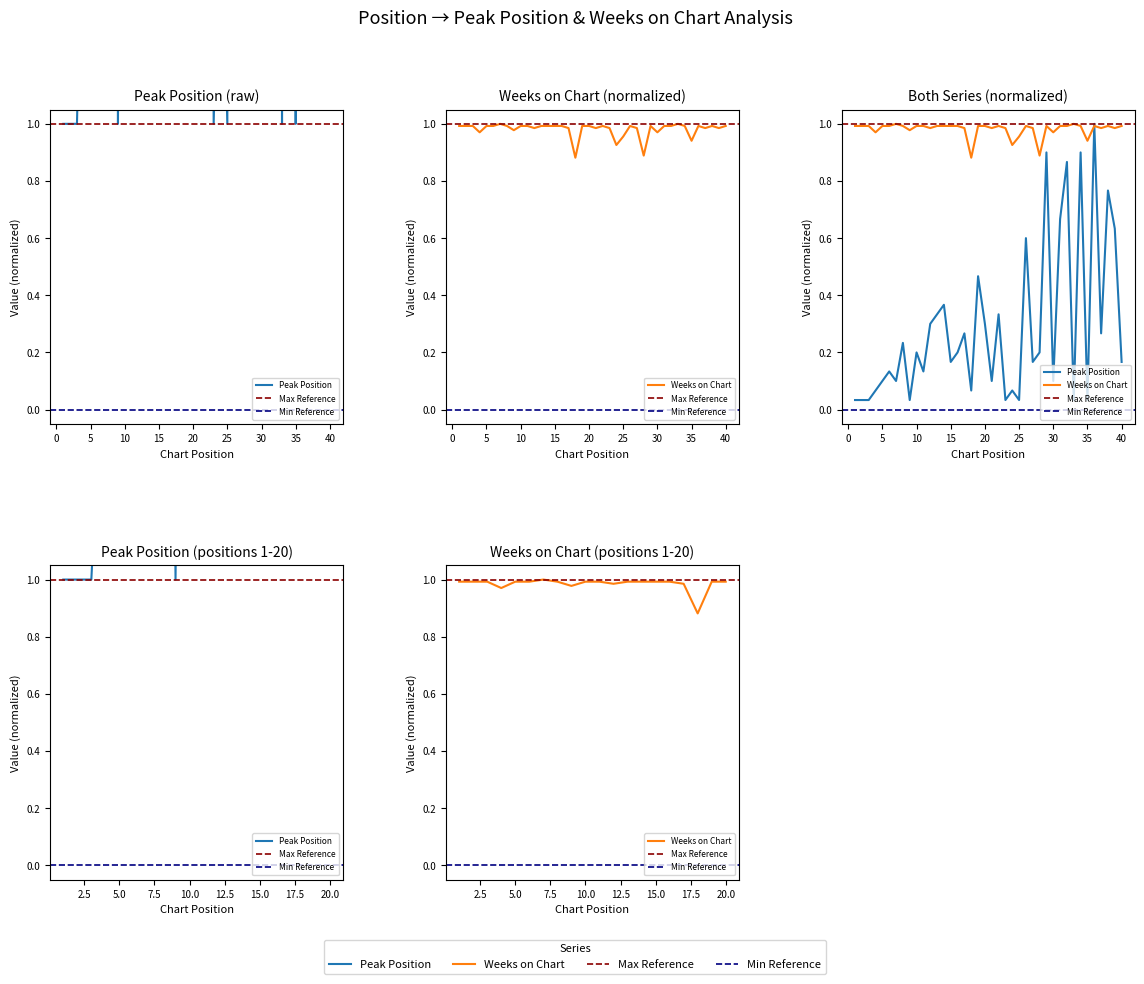

True or false: Weeks on Chart and Peak Position cross at least once.

False